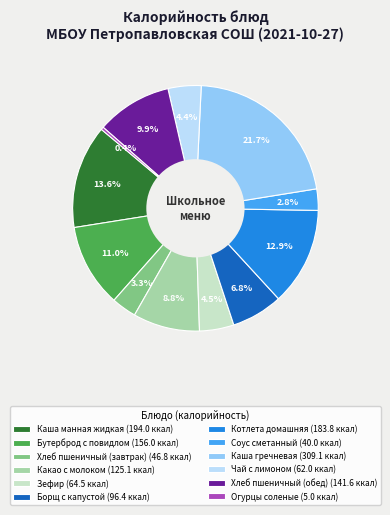

The Борщ с капустой slice represents 1% of the pie. True or false?

False